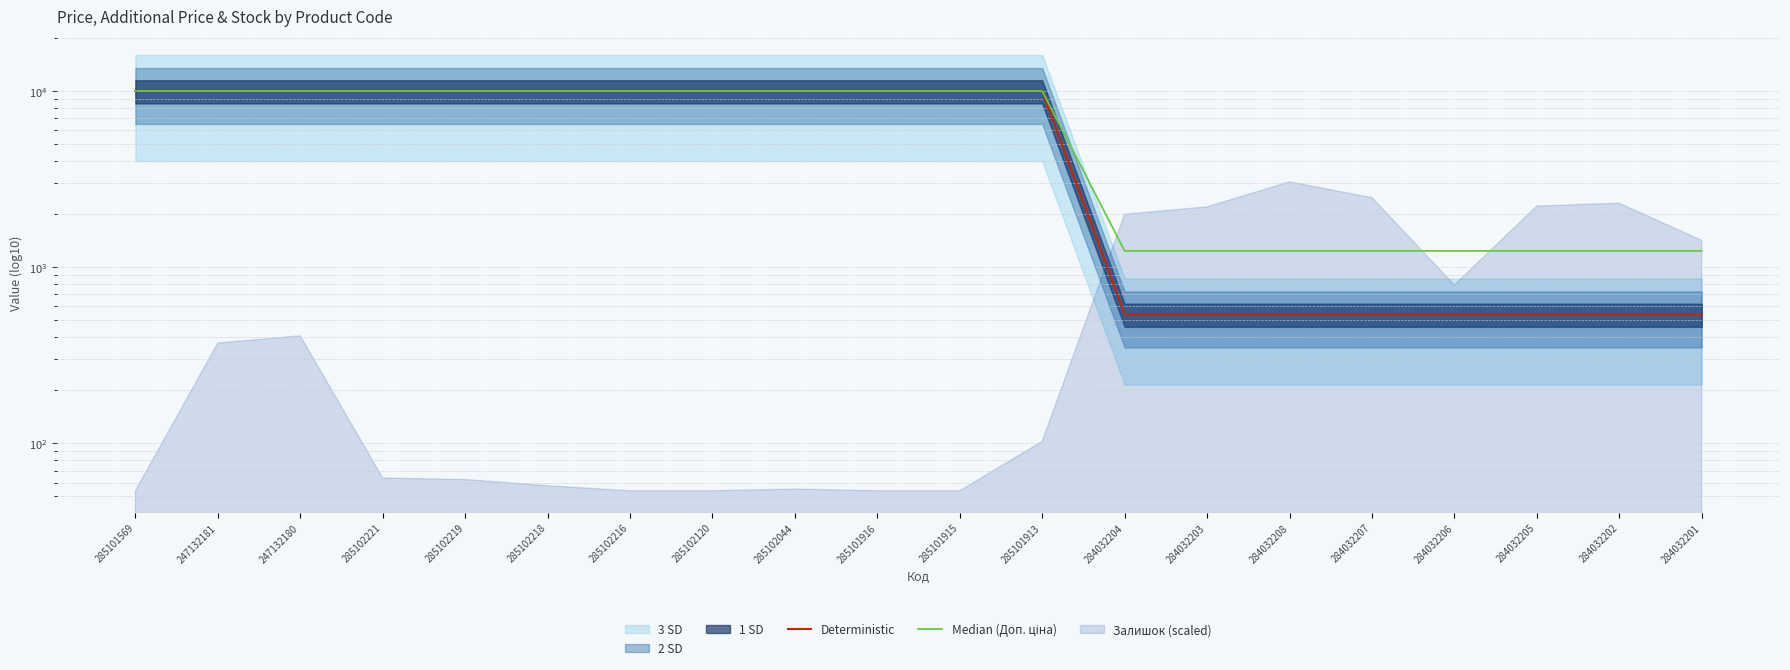

Rank the categories by Median (Доп. ціна) value from highest to lowest.

285101569, 247132181, 247132180, 285102221, 285102219, 285102218, 285102216, 285102120, 285102044, 285101916, 285101915, 285101913, 284032204, 284032203, 284032208, 284032207, 284032206, 284032205, 284032202, 284032201